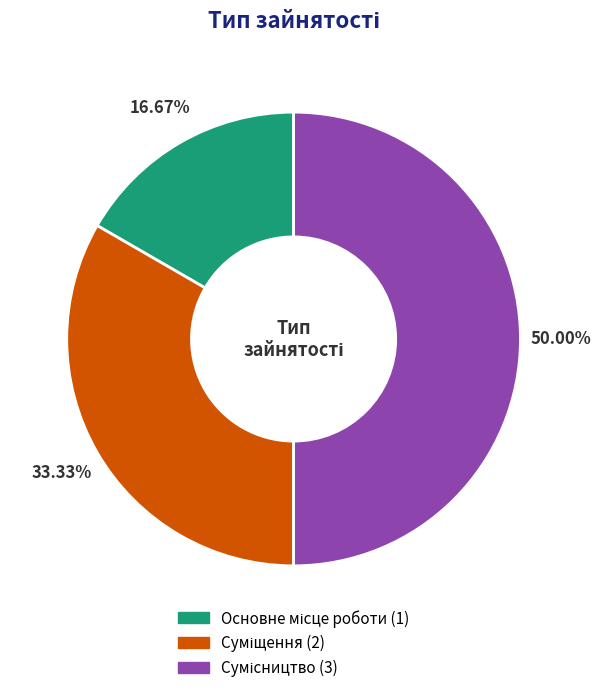

Does Суміщення represent more than half of the total?

No